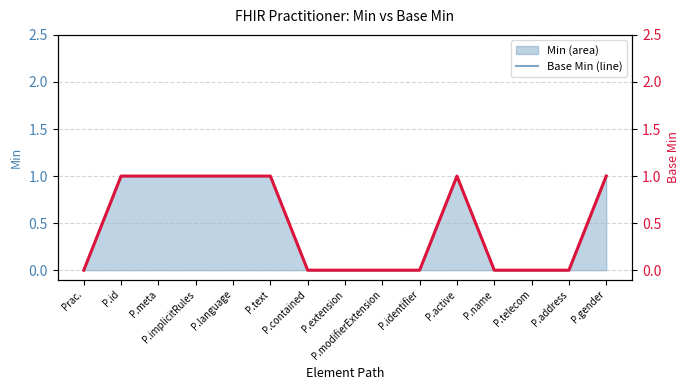

What is the greatest value displayed?

1